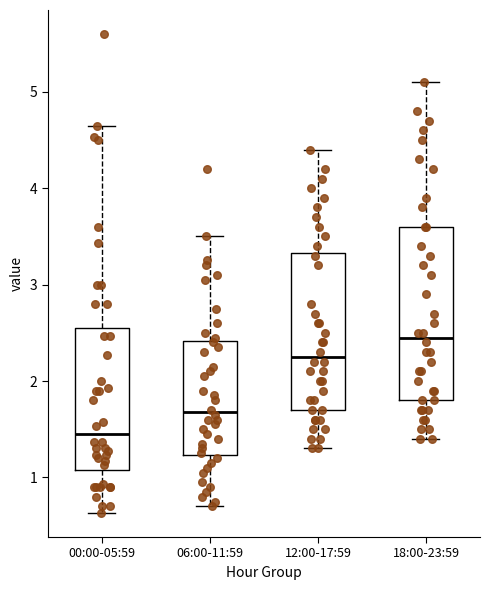

Where does the median line of the box for 06:00-11:59 sit on the y-axis? The values are not printed on the chart, so give them approximately, as read against the axis.

1.7